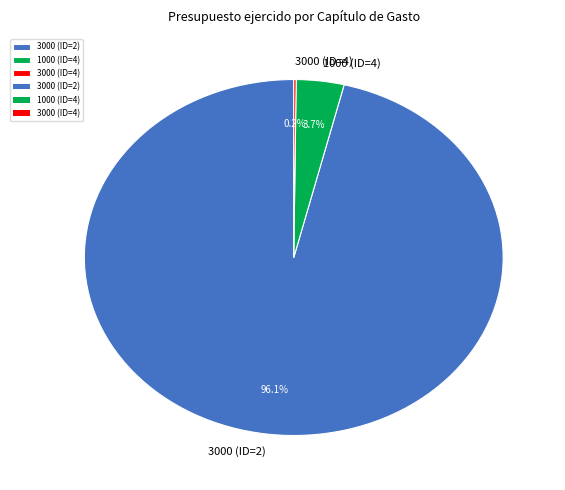

Is there a majority slice in this chart?

Yes